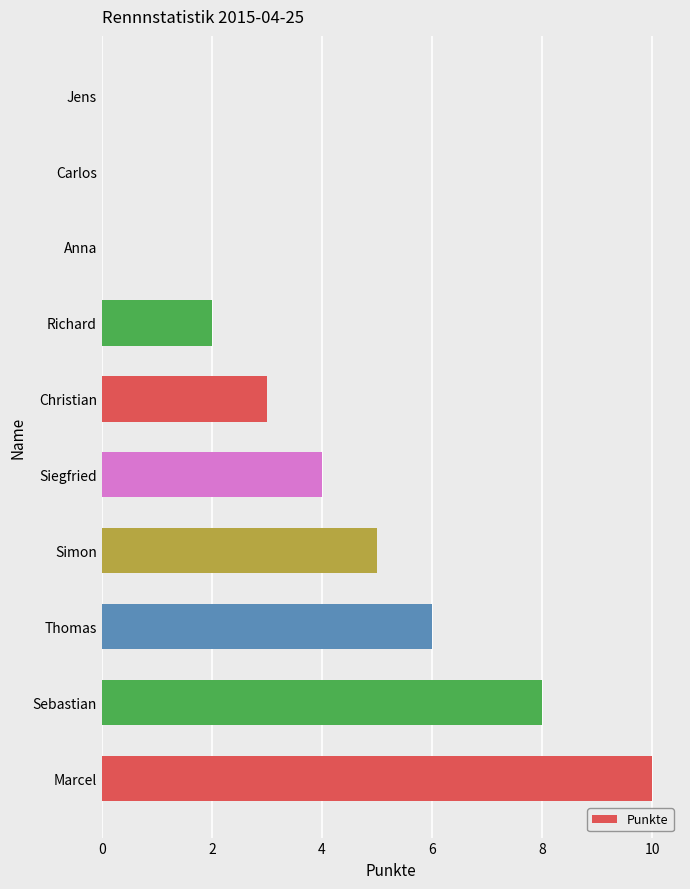

Count the values in the range 0 to 6.

8